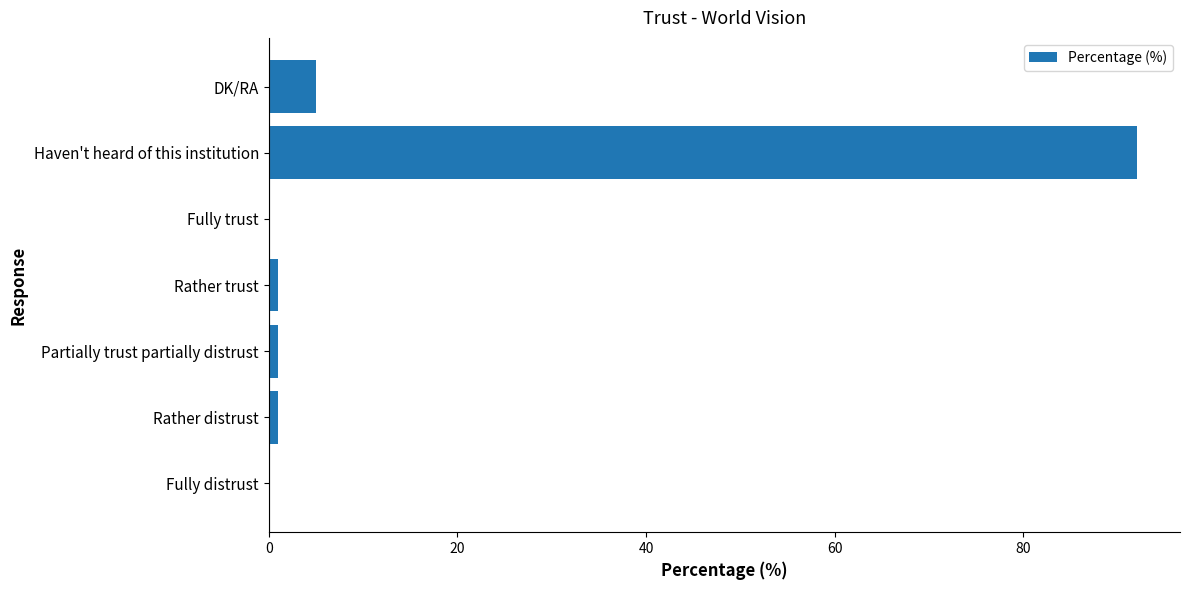

What is the sum of all values?

100